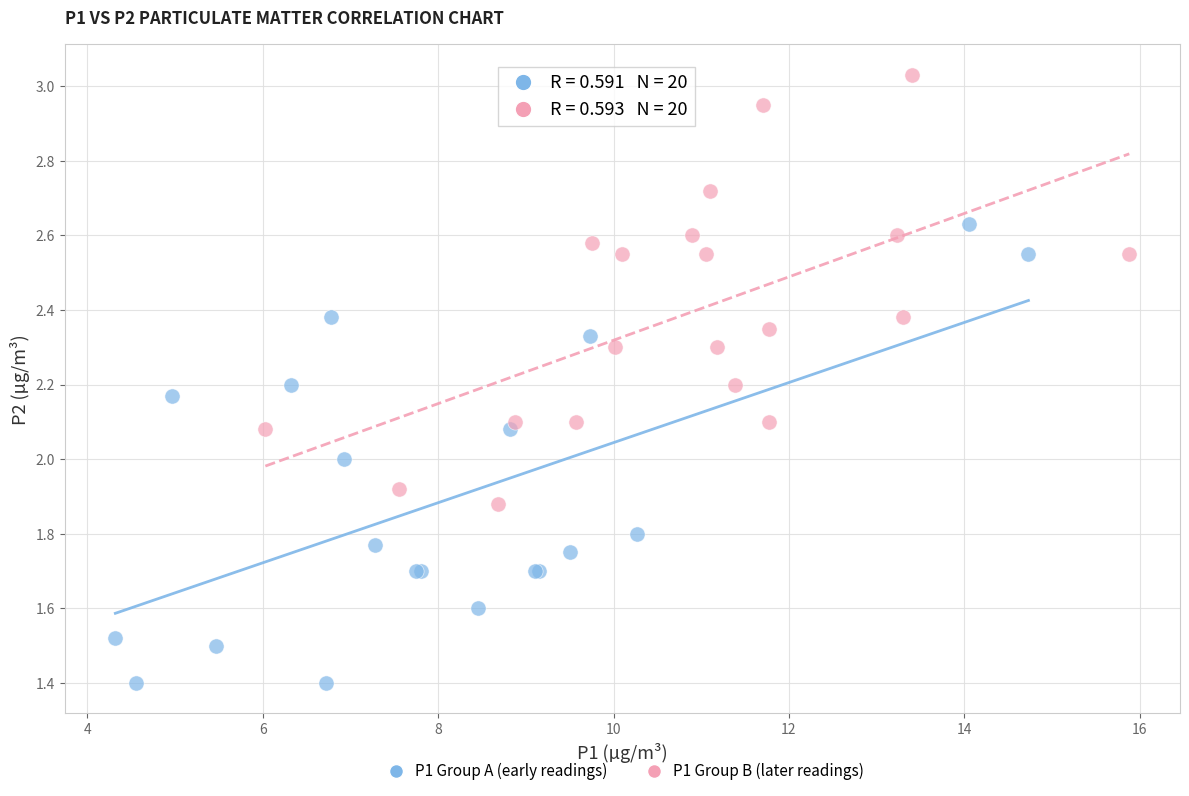

Which series has the largest Y range (max minus min)?

P1 Group A (early readings)